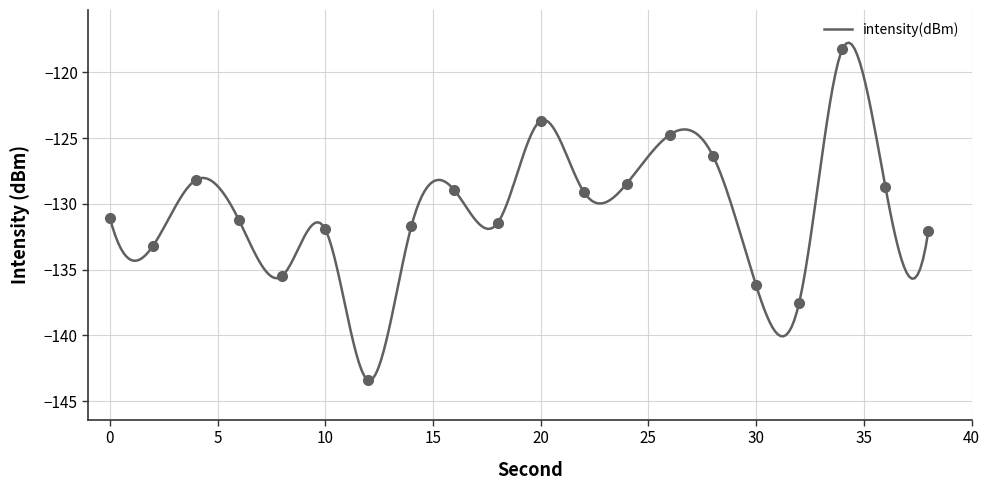

Between 26 and 20, which is larger?

20